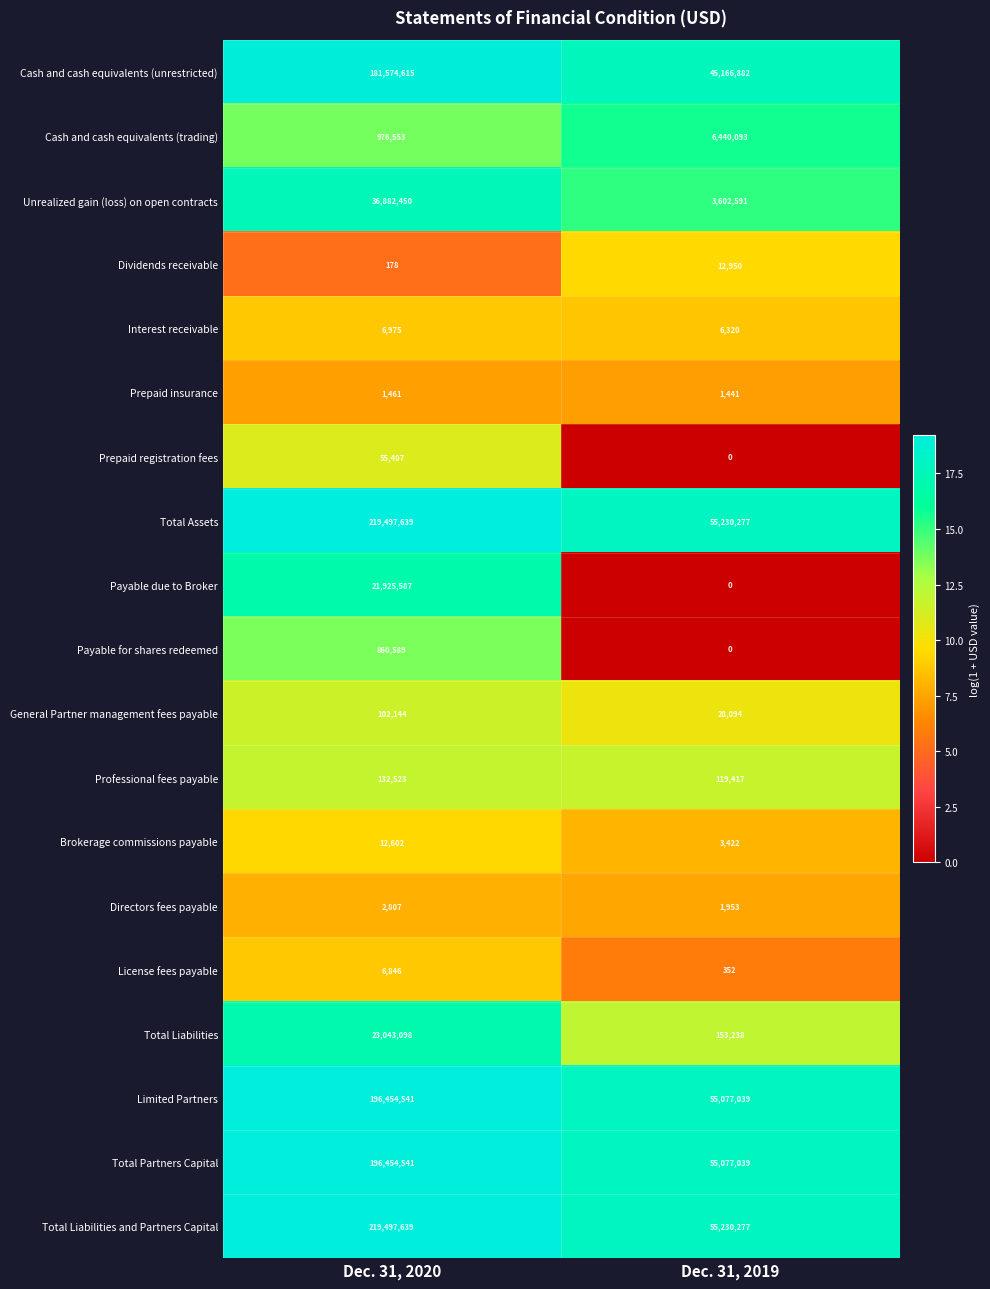

What is the sum of all Directors fees payable values?

4760